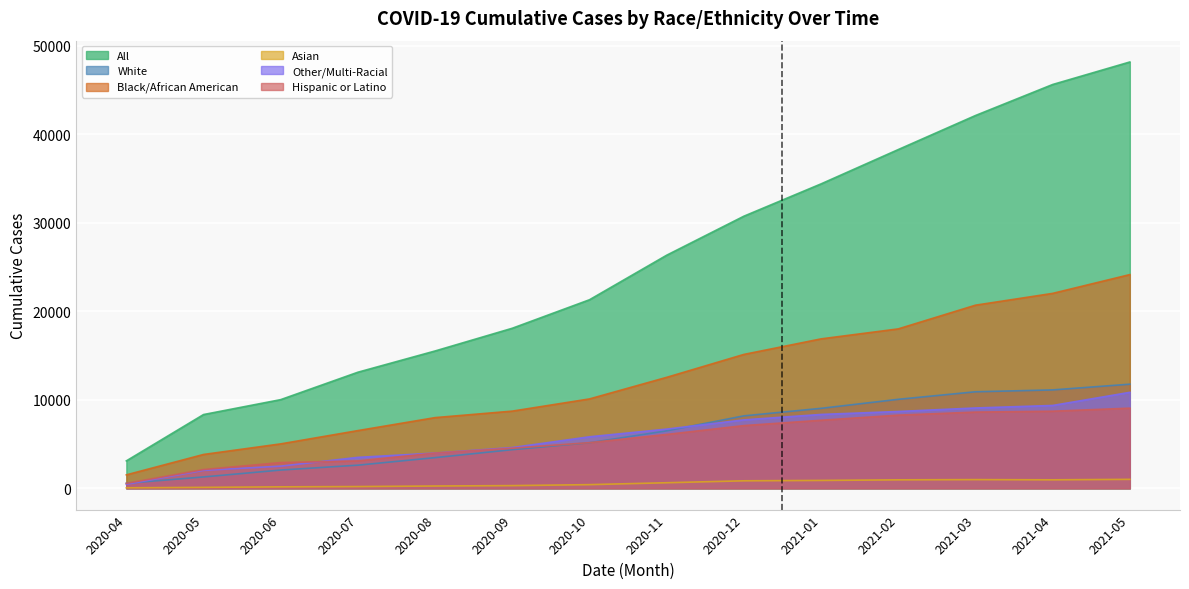

How many lines are shown in the chart?

6